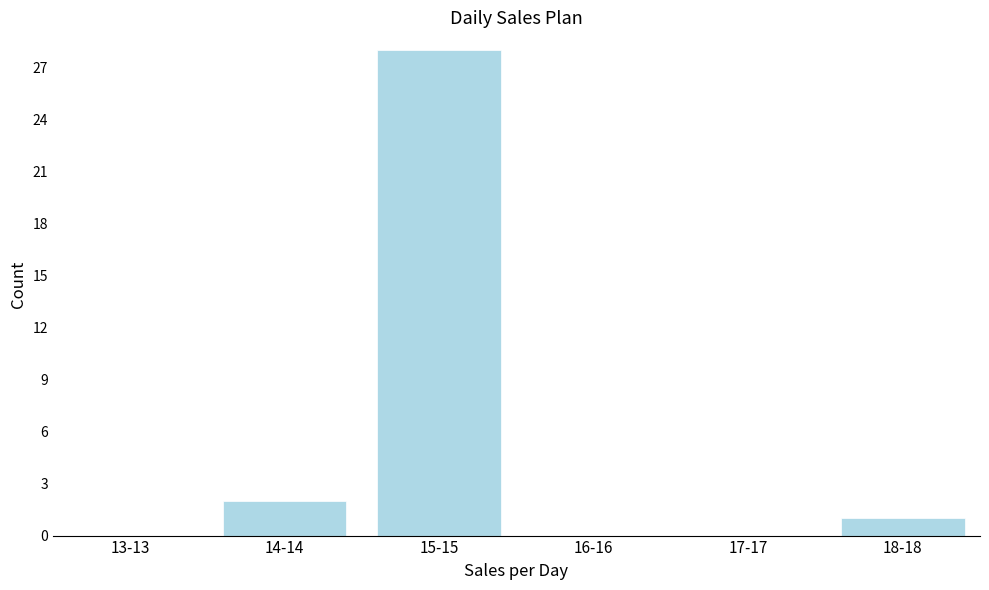

Reading left to right, list all the values displayed in this chart.

13-13=0	14-14=2	15-15=28	16-16=0	17-17=0	18-18=1